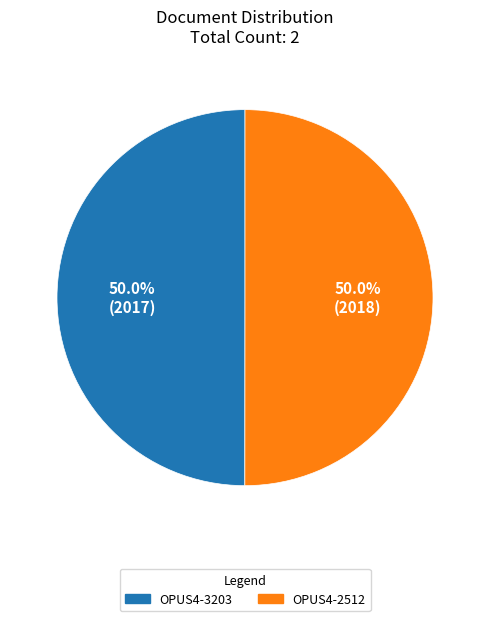

Is the sum of OPUS4-3203 and OPUS4-2512 greater than half?

Yes